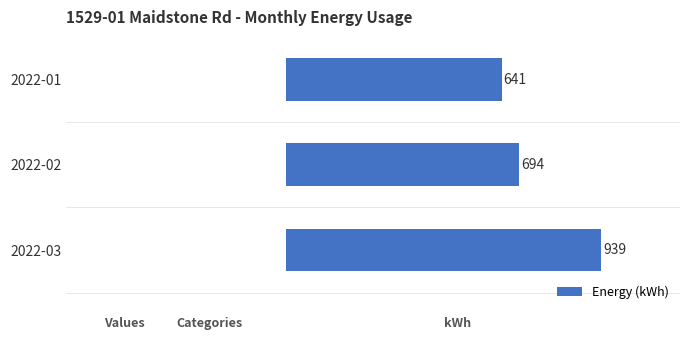

Does the chart contain stacked bars?

No